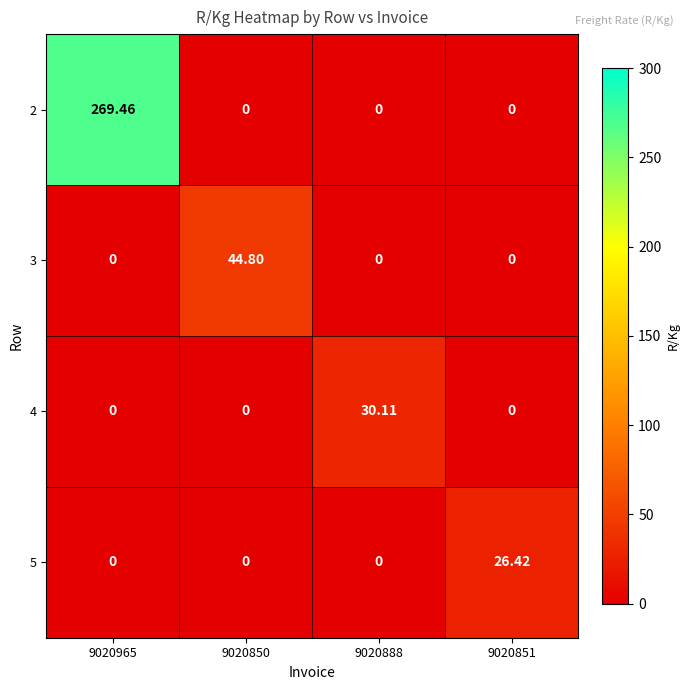

Is the value of 2 at 9020851 greater than the value of 4 at 9020888?

No